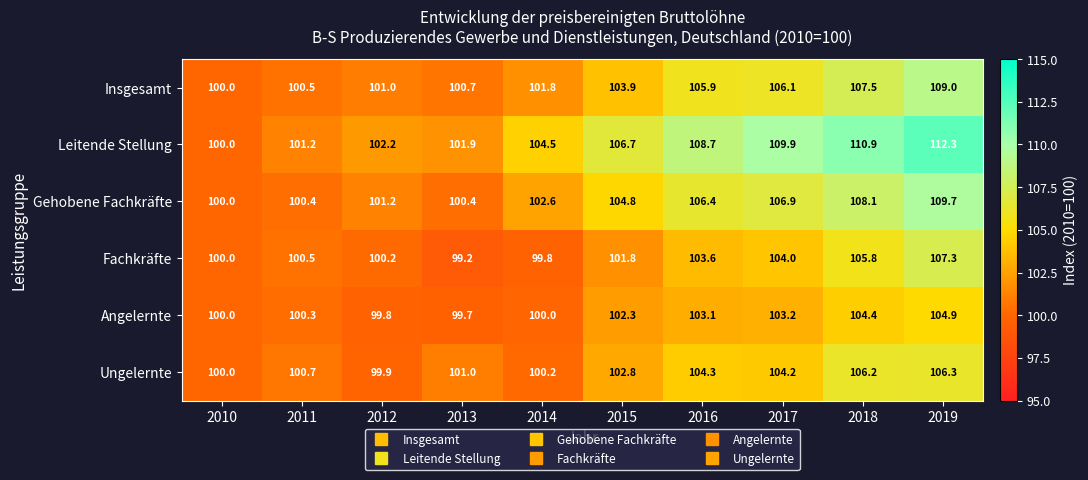

Count the number of categories in the chart.

10